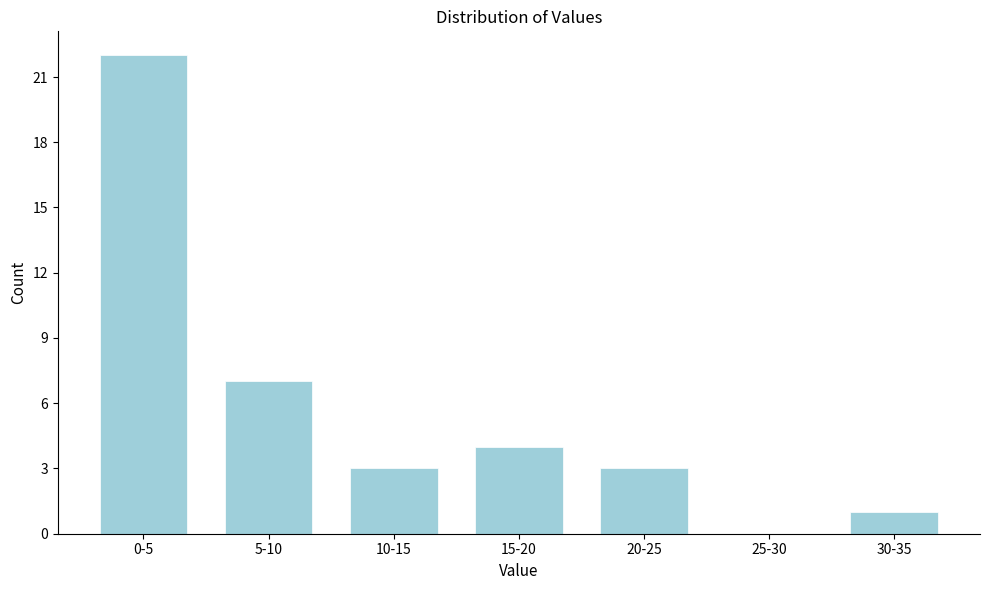

Reading right to left, what are all the values shown in this chart?

30-35=1	25-30=0	20-25=3	15-20=4	10-15=3	5-10=7	0-5=22